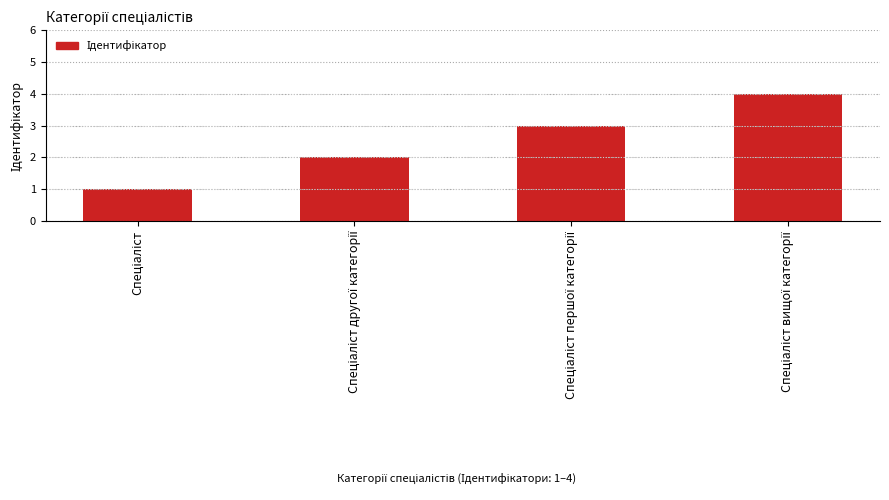

How many bars are there in total?

4